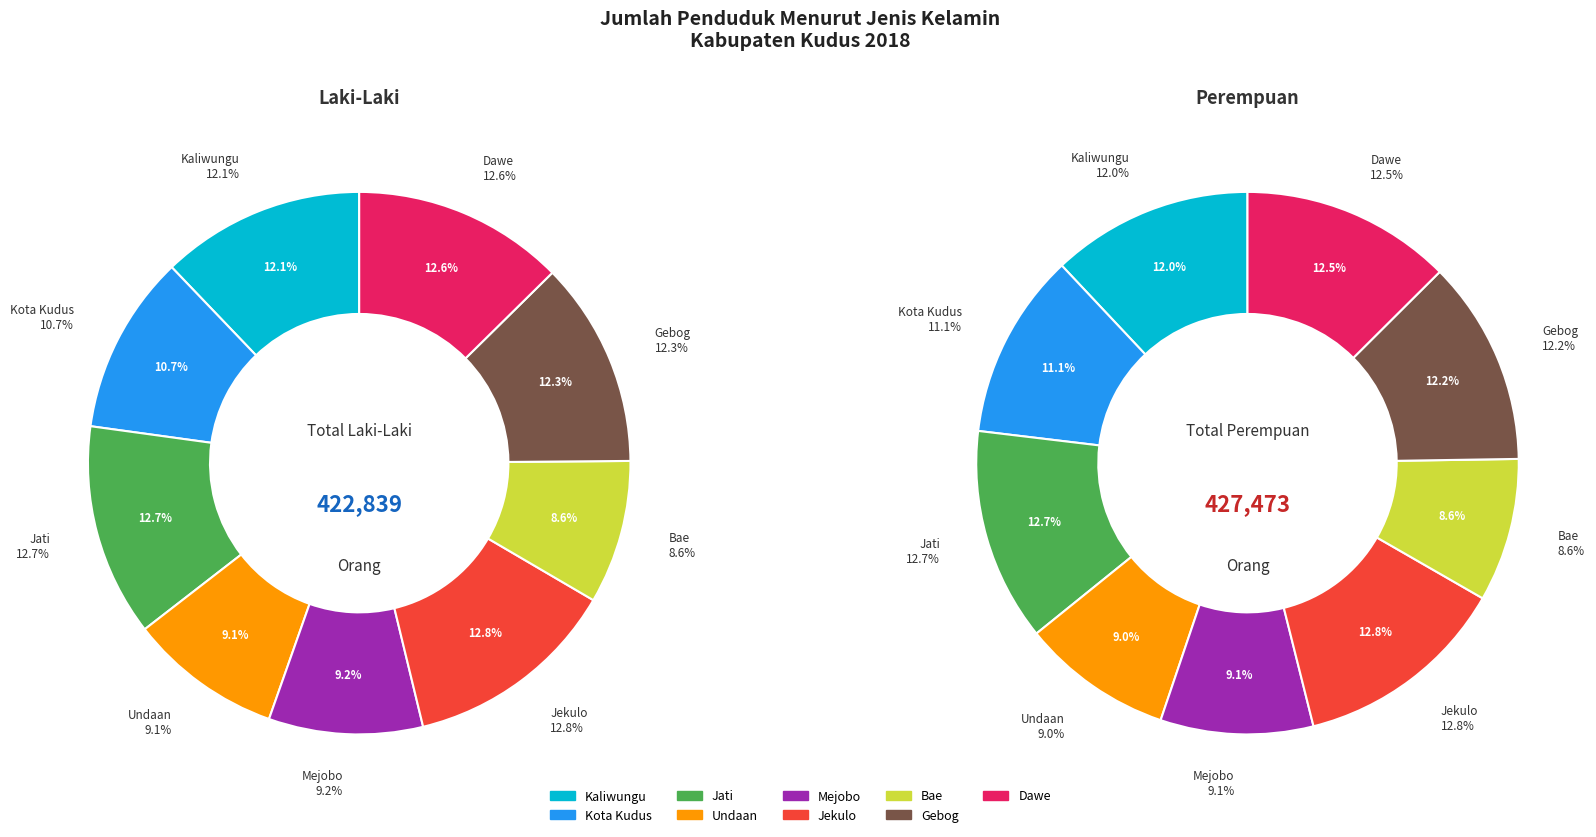

To the nearest percent, what is the difference between the largest and smallest slice percentages?

4%